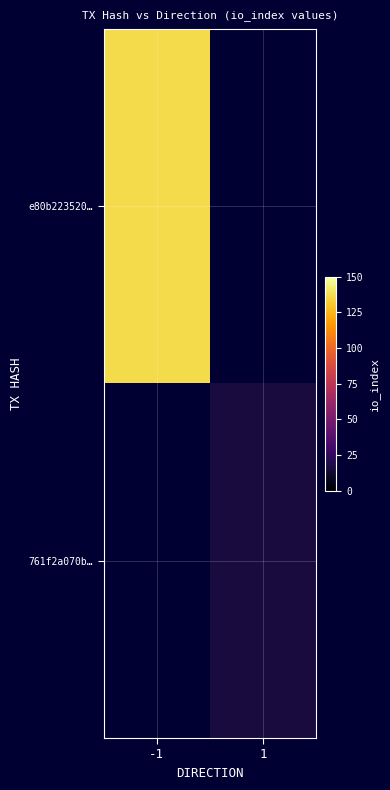

Is it true that e80b223520… equals 69.3 at -1?

False